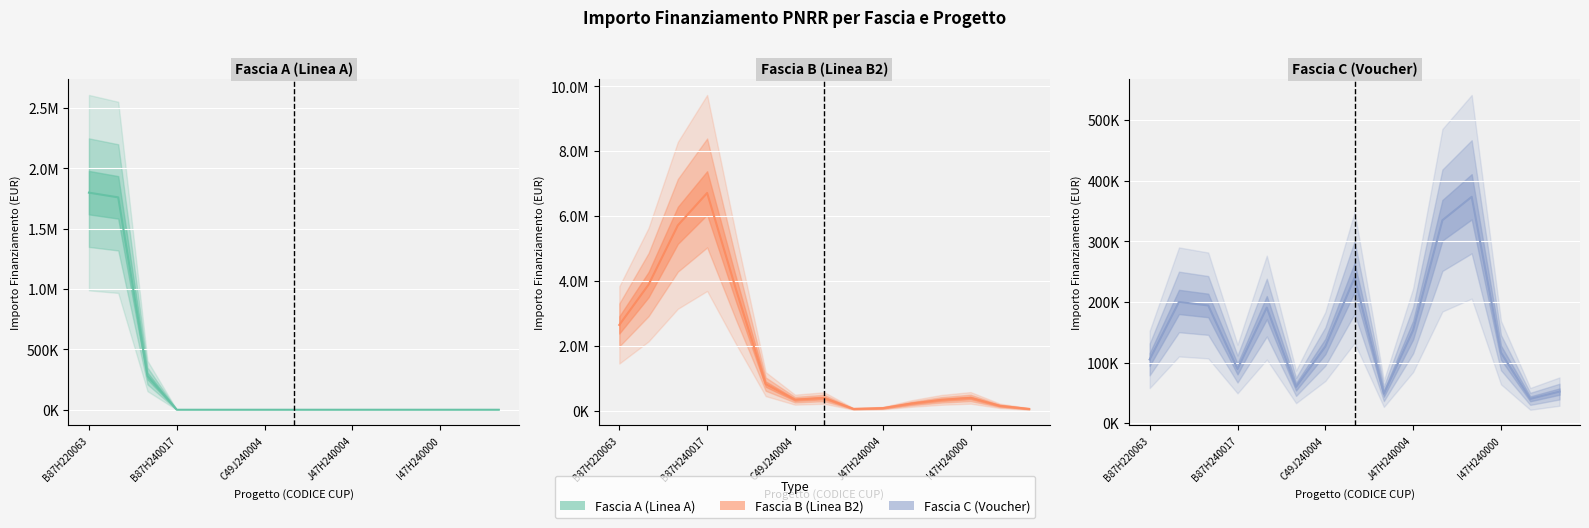

The Fascia B (Linea B2) (estimate) series shows 822032.6 at 5. True or false?

True